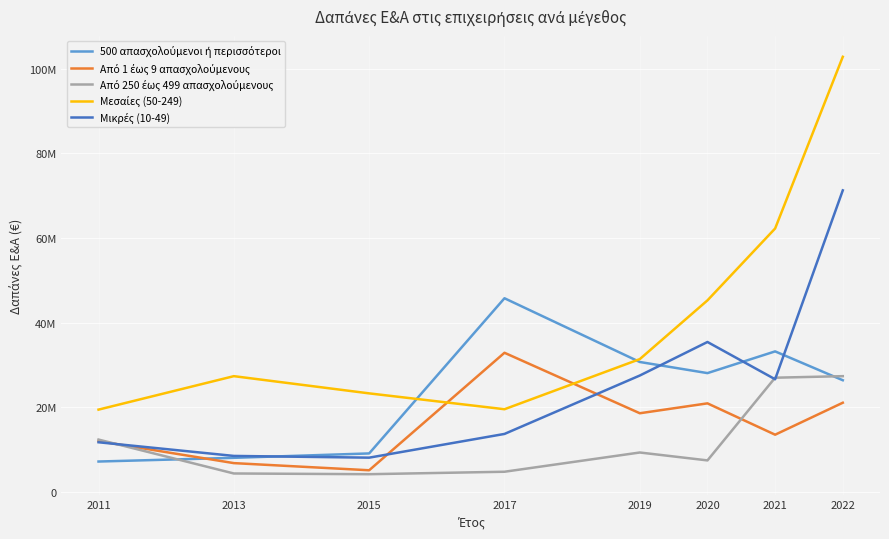

Is this an area chart (filled region under the line)?

No